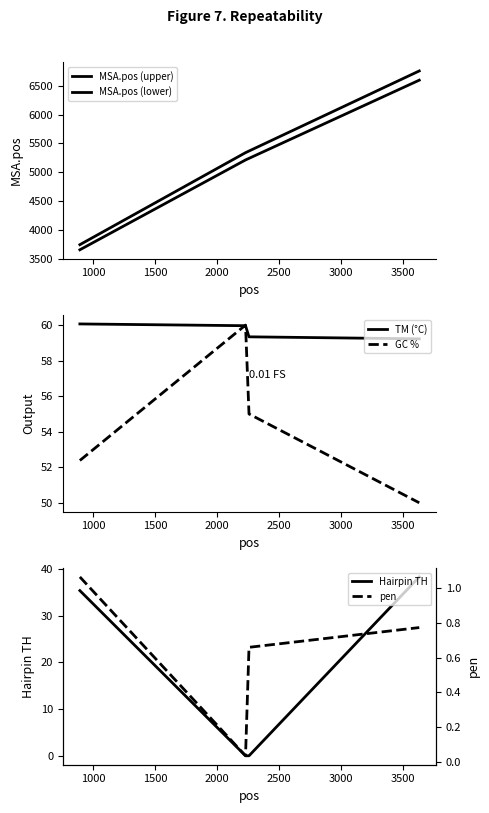

True or false: Hairpin TH has more than 2 points higher than both neighbors.

False